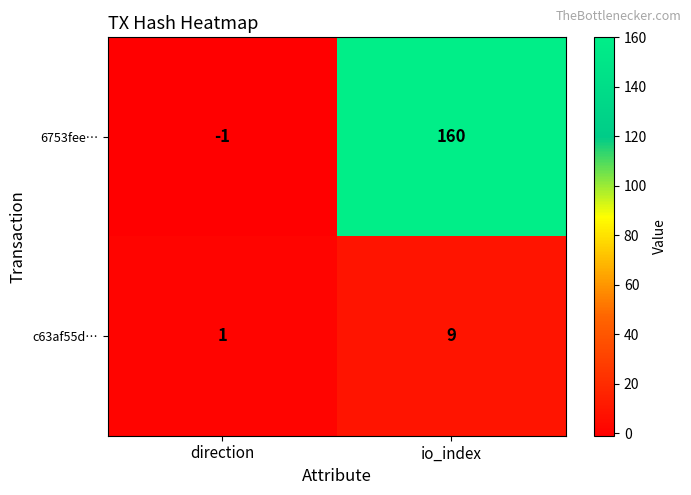

Count the number of data series in this chart.

2